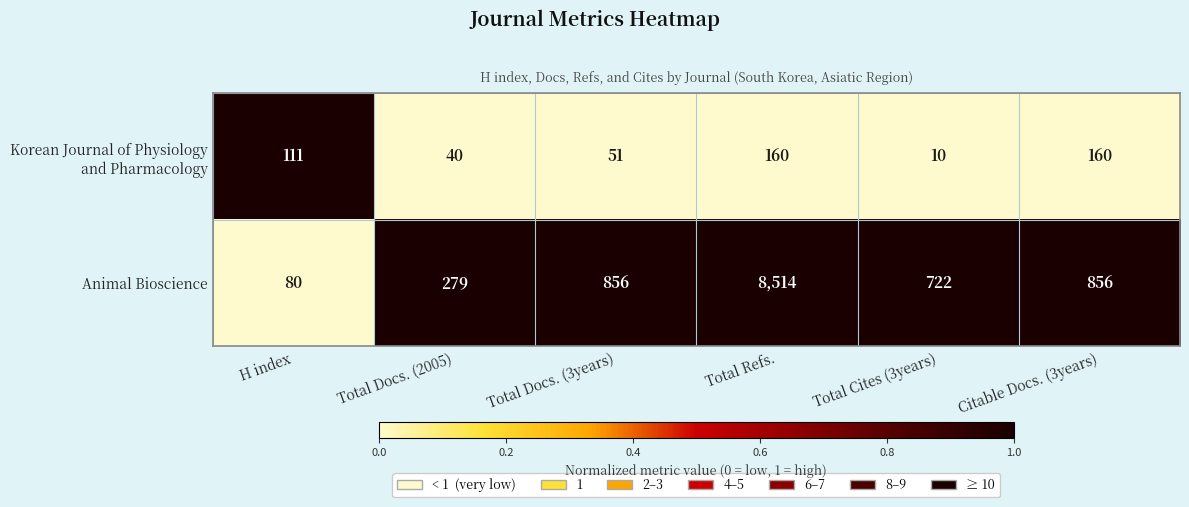

What is the difference between the highest and lowest values at Total Cites (3years)?

712